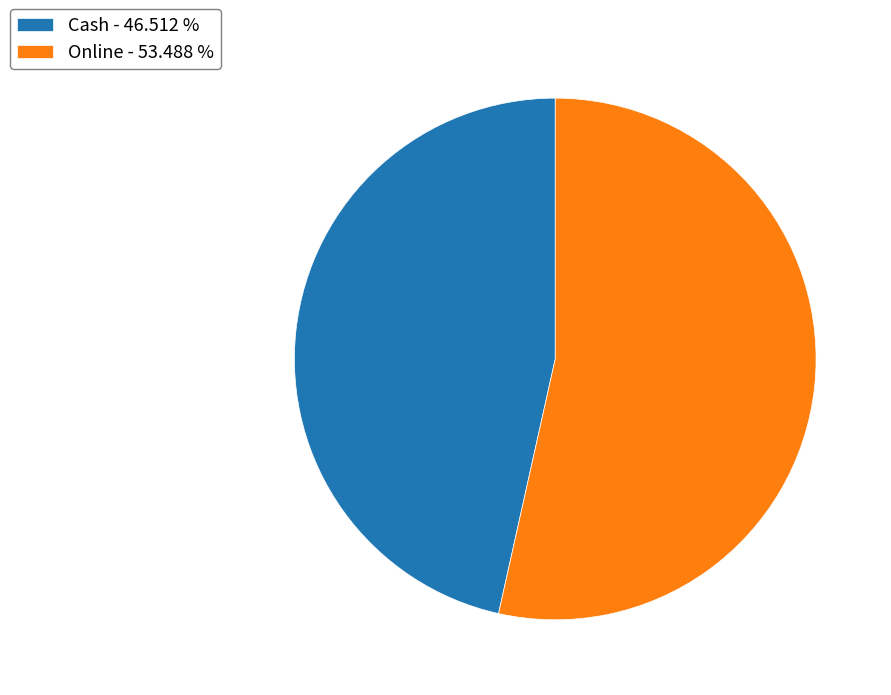

Which category has the biggest portion of the pie?

Online